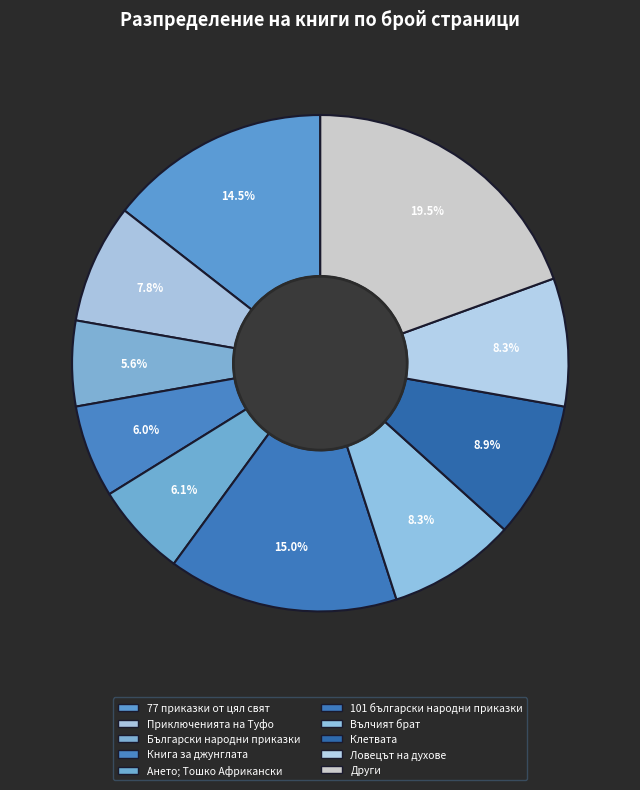

Count the number of slices in the pie.

10